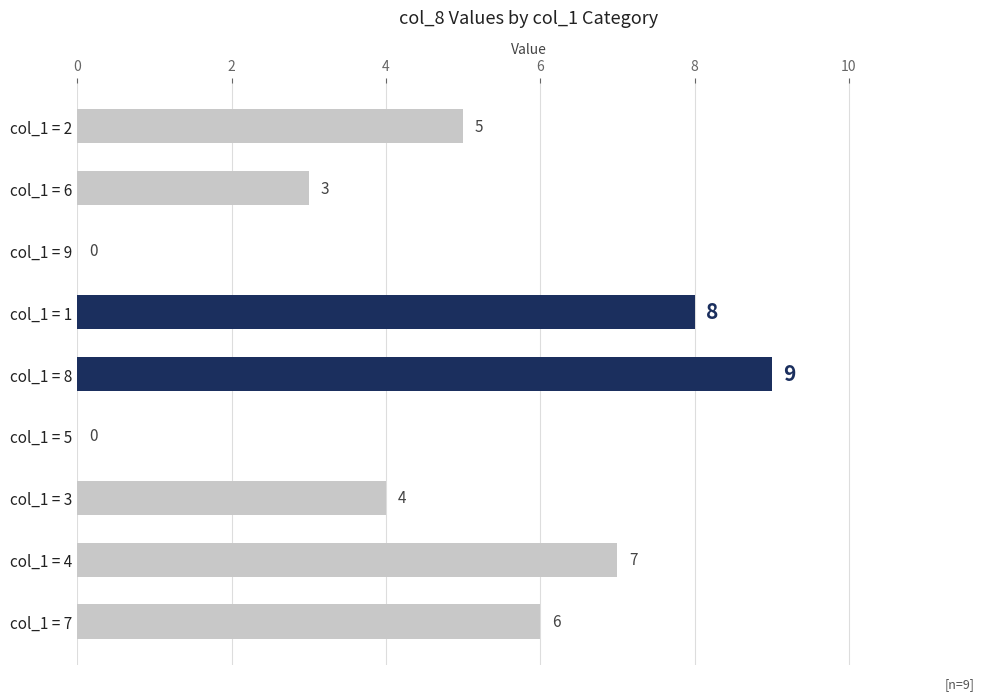

Reading bottom to top, list all the values displayed in this chart.

col_1 = 7=6	col_1 = 4=7	col_1 = 3=4	col_1 = 5=0	col_1 = 8=9	col_1 = 1=8	col_1 = 9=0	col_1 = 6=3	col_1 = 2=5